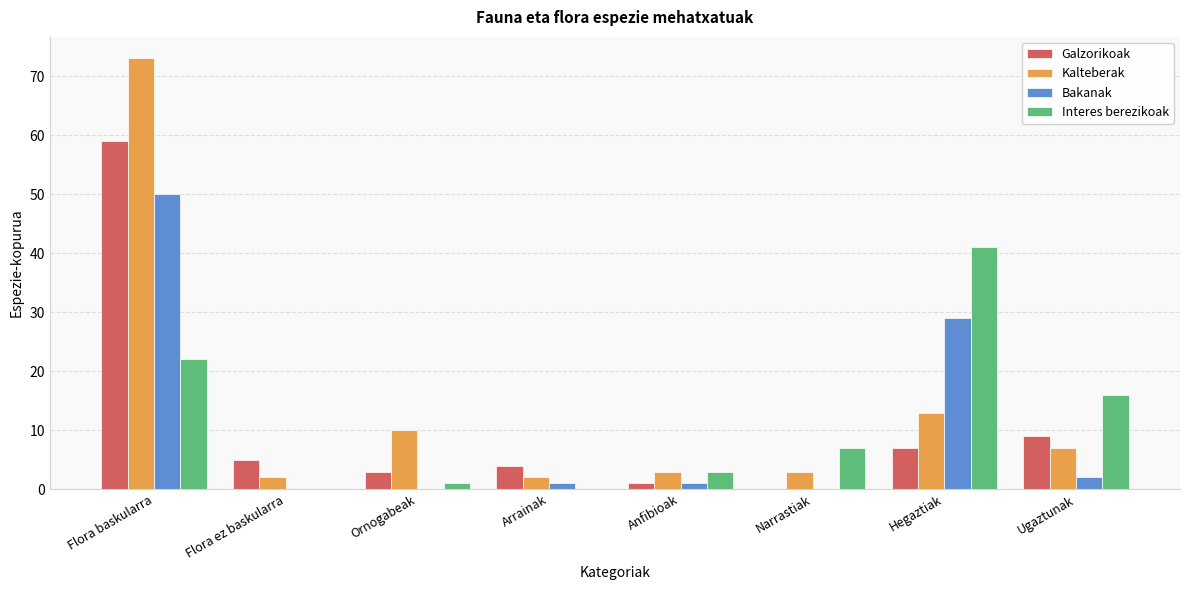

Count the number of data series in this chart.

4